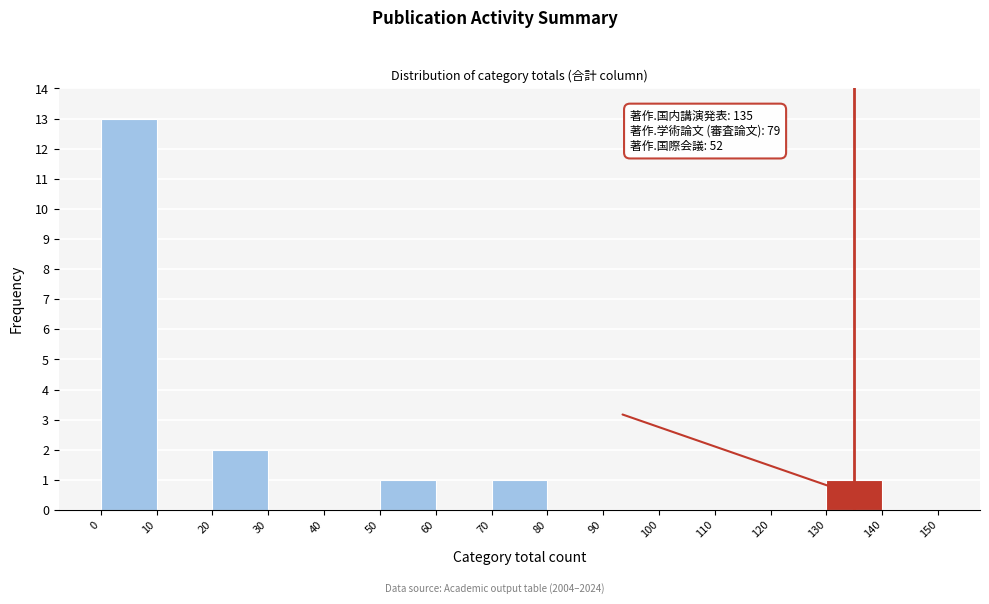

Over which range of the x-axis is the bar tallest?

0 to 10